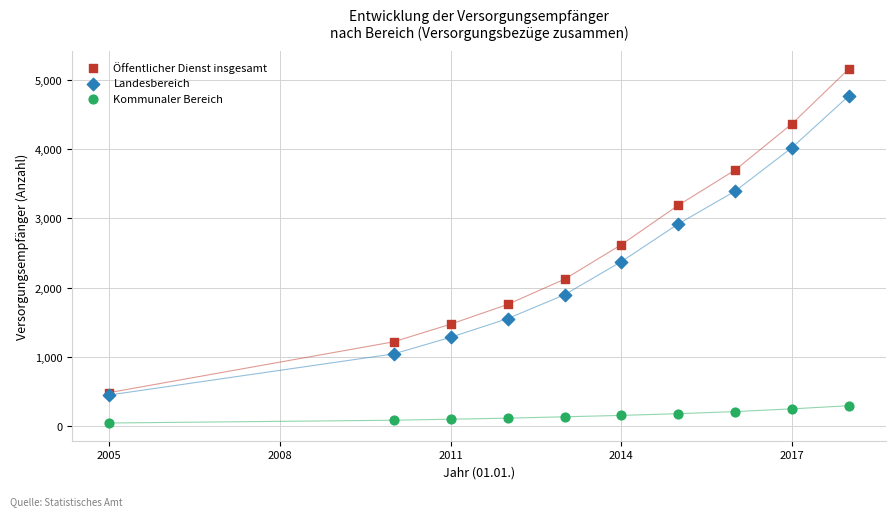

Which series has the largest Y range (max minus min)?

Öffentlicher Dienst insgesamt